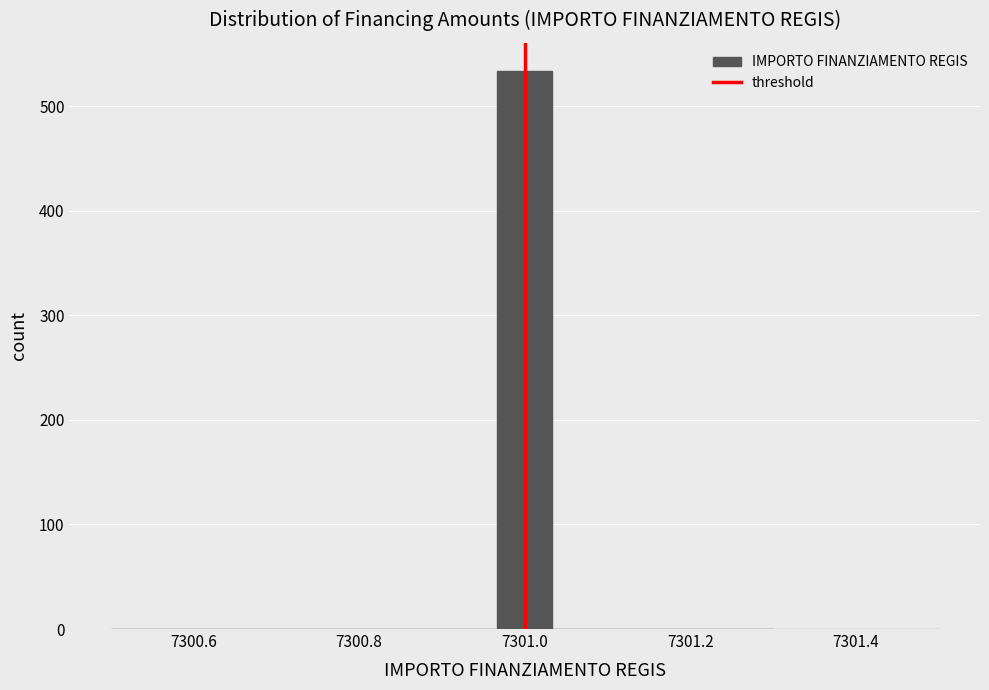

Read against the x-axis, roughly where is the centre of the tallest bar?

7301.00